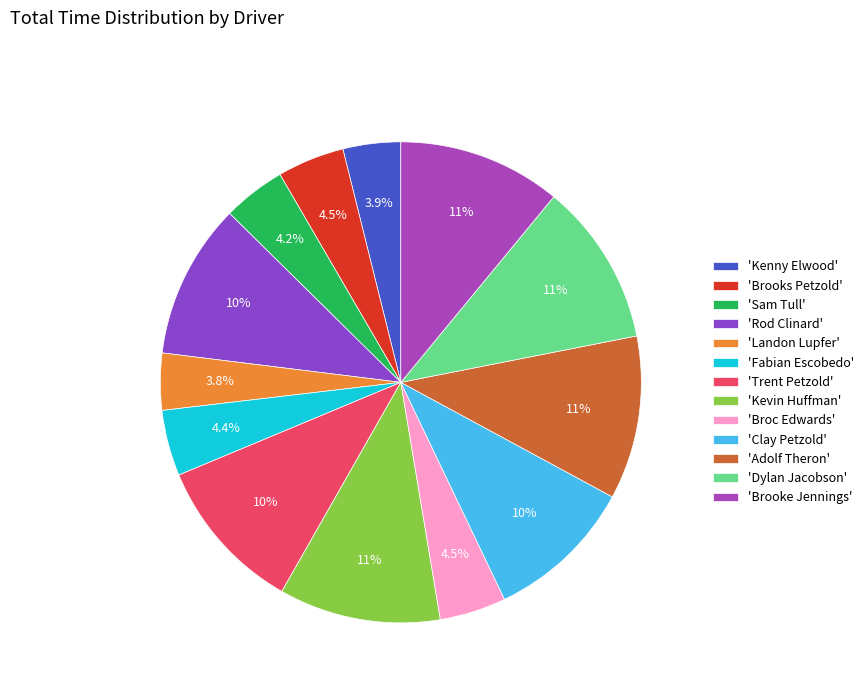

How many segments does this pie chart have?

13